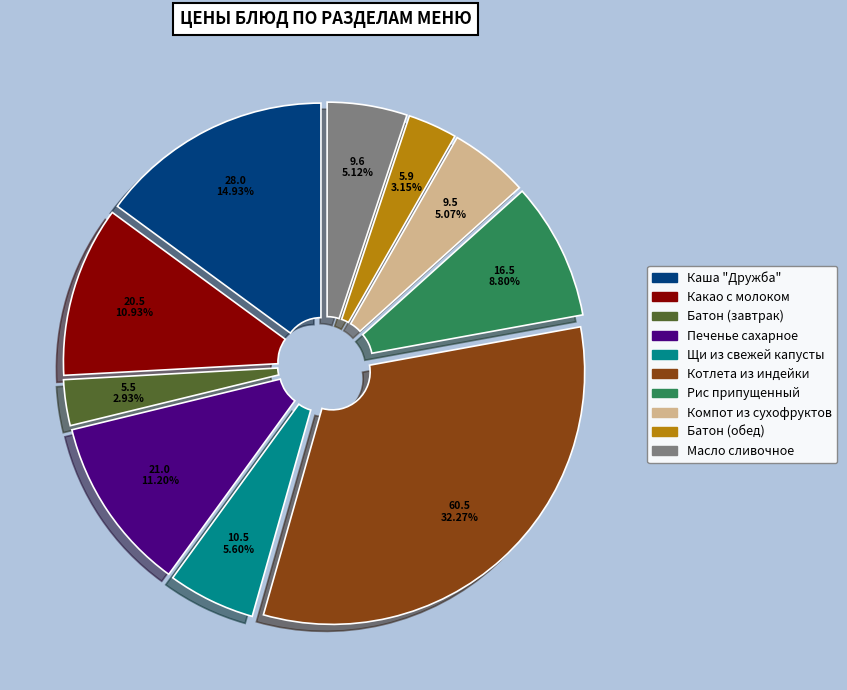

To the nearest percent, what is the difference between the largest and smallest slice percentages?

29%